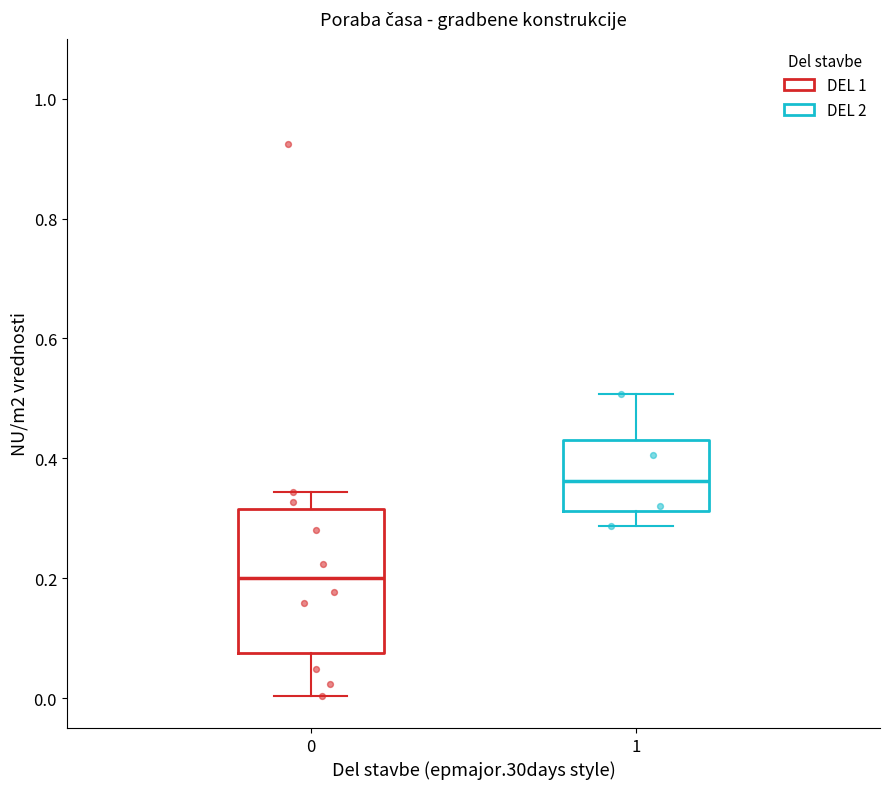

Reading left to right, read every box against the y-axis: the position of its median line, the range the box covers, and the ends of its whiskers. The values are not printed on the chart, so give them approximately, as read against the axis.

0: median 0.20, box 0.08 to 0.32, whiskers 0.00 to 0.34
1: median 0.36, box 0.32 to 0.44, whiskers 0.28 to 0.50